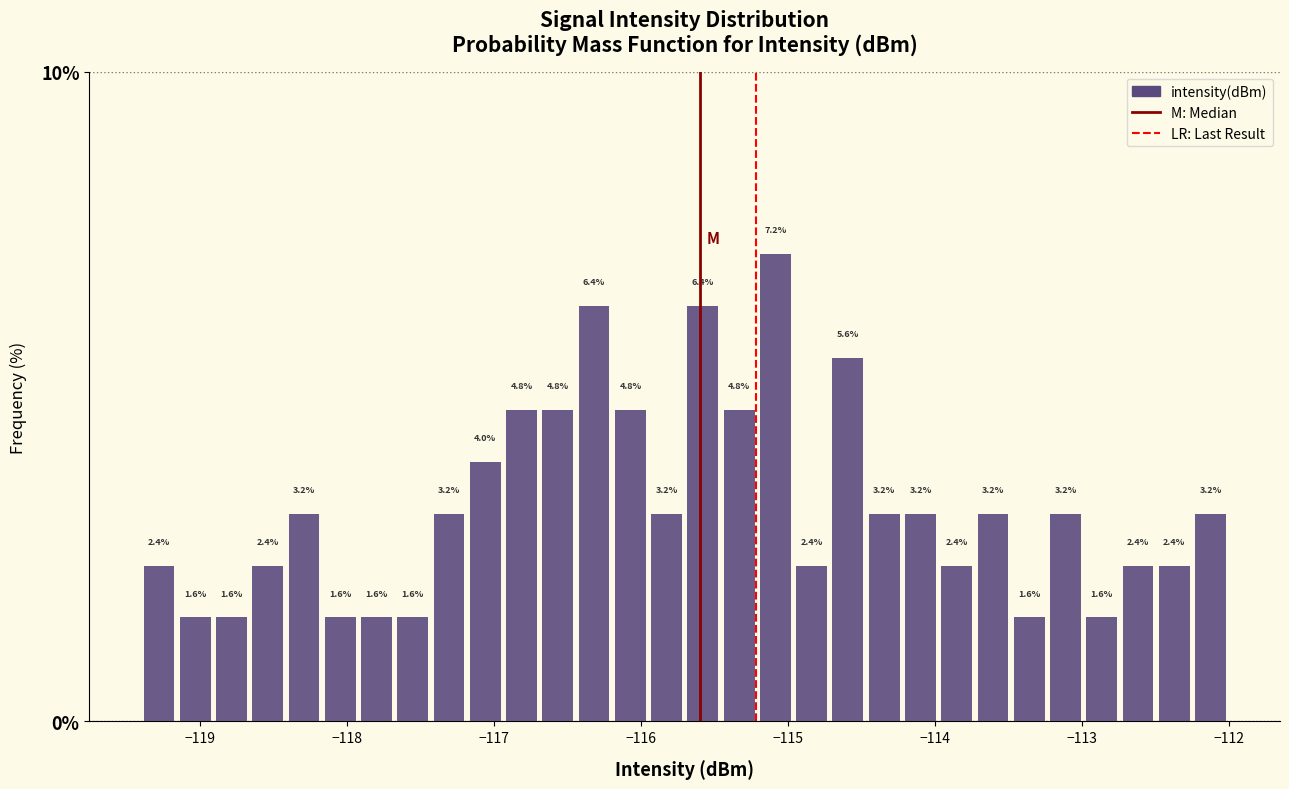

Read against the x-axis, roughly where is the centre of the tallest bar?

-115.1